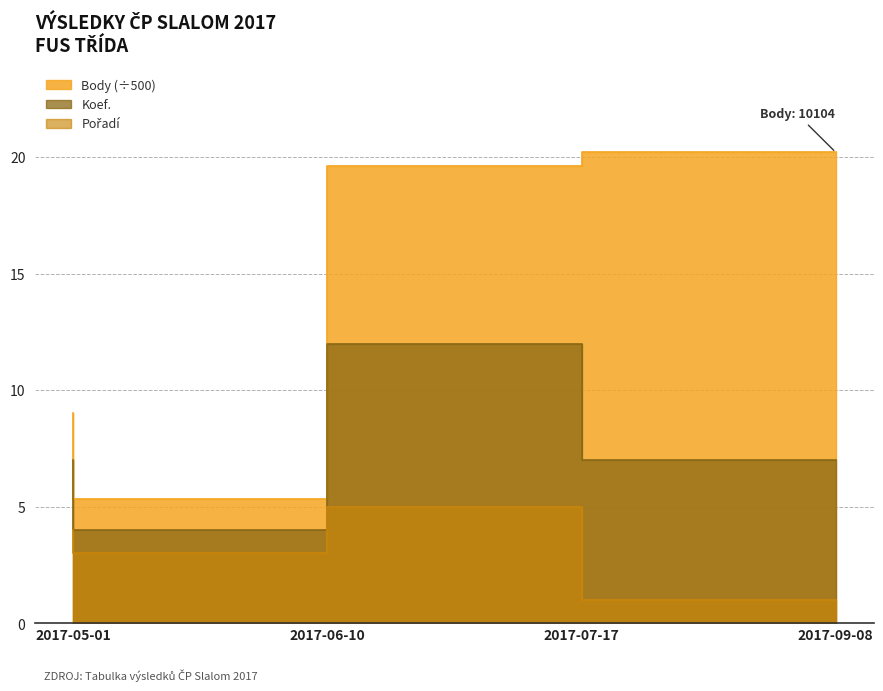

Read the Pořadí value at 2017-07-17.

5.0